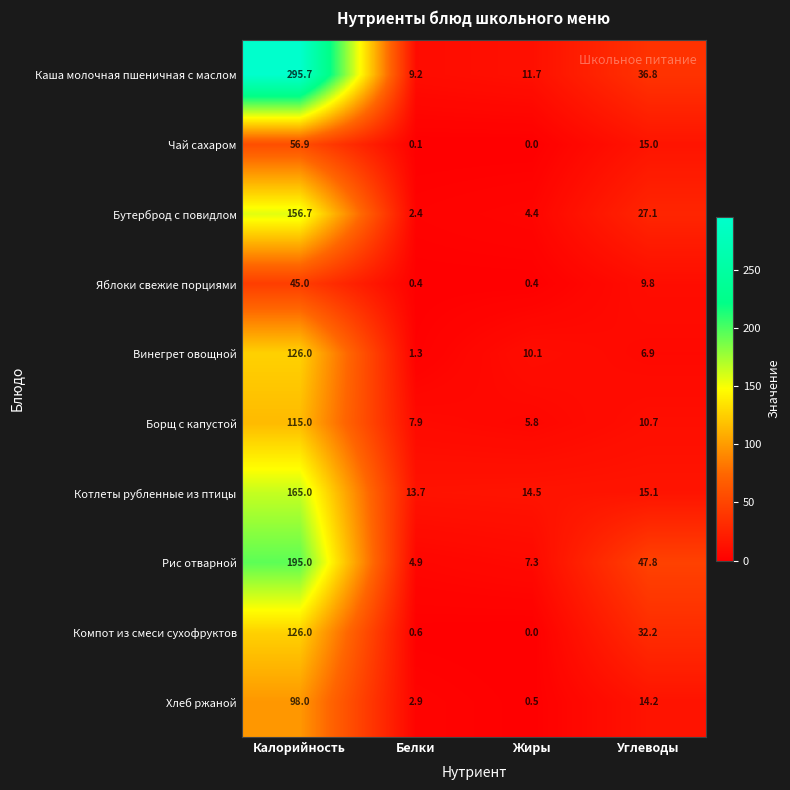

Rank the series at Углеводы from lowest to highest value.

Винегрет овощной, Яблоки свежие порциями, Борщ с капустой, Хлеб ржаной, Чай сахаром, Котлеты рубленные из птицы, Бутерброд с повидлом, Компот из смеси сухофруктов, Каша молочная пшеничная с маслом, Рис отварной